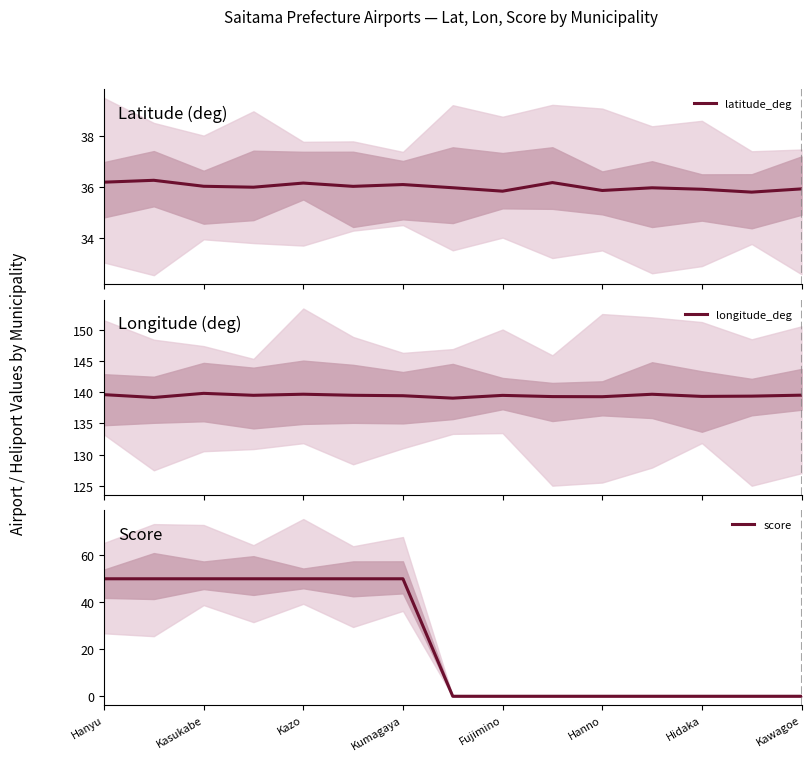

What is the average value of the longitude_deg series?

139.4